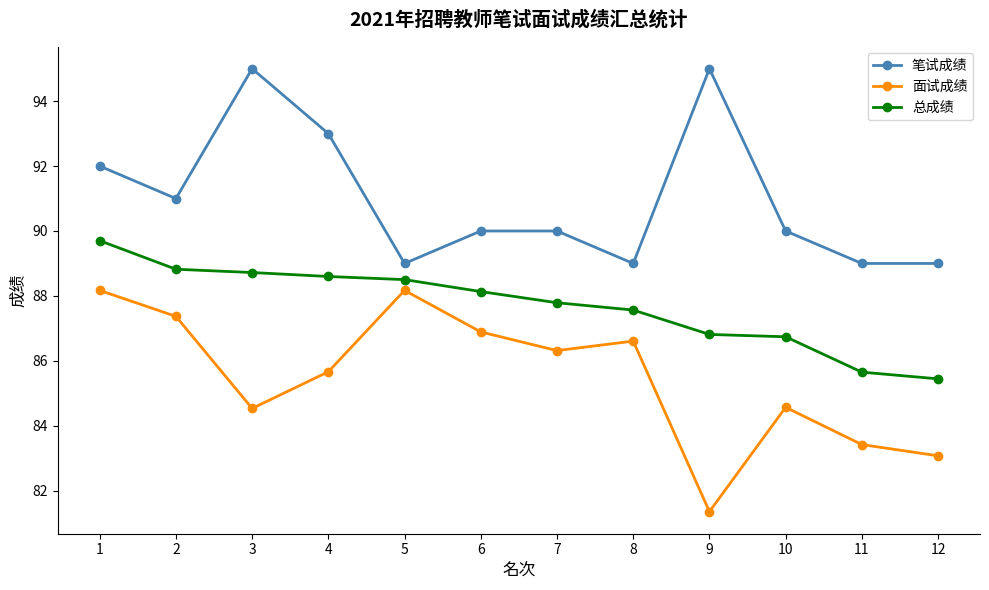

What is the highest value of the 总成绩 series?

89.7